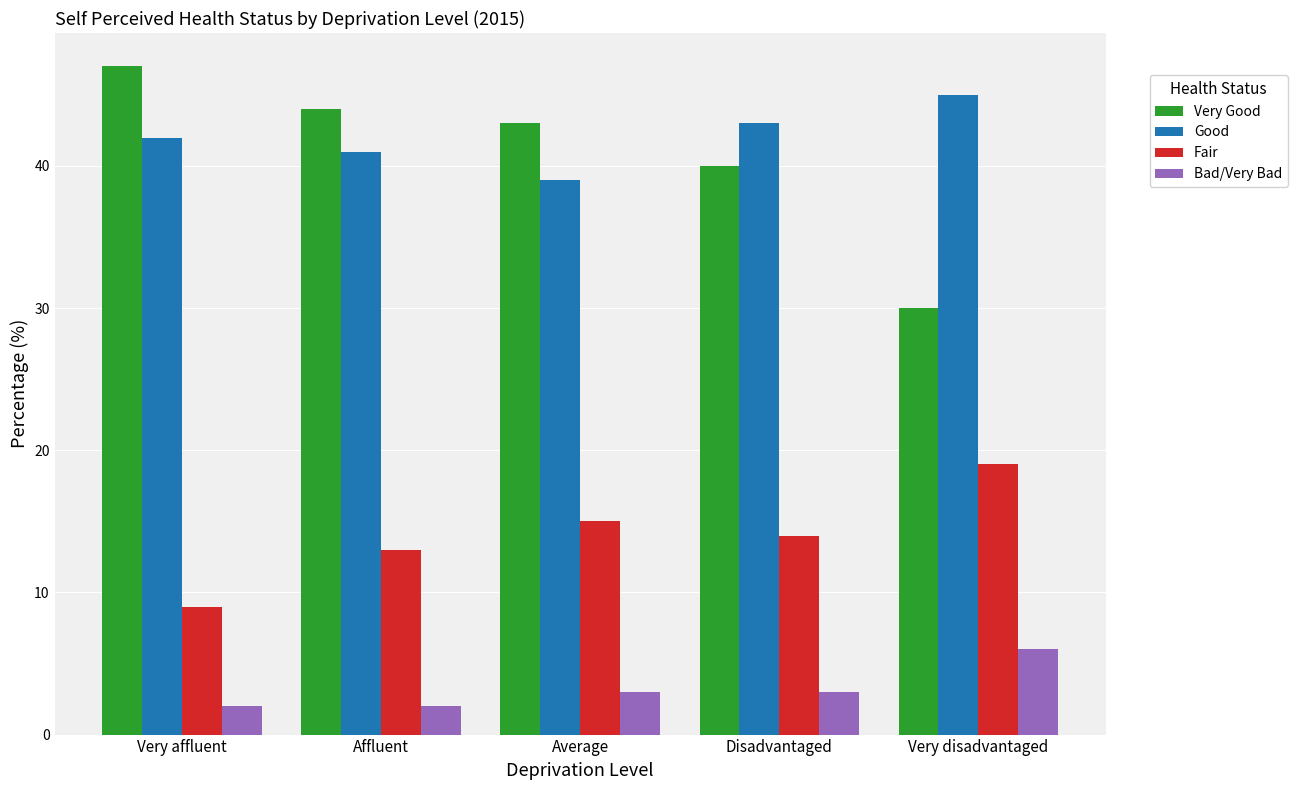

Is it true that Good equals 67 at Very affluent?

False